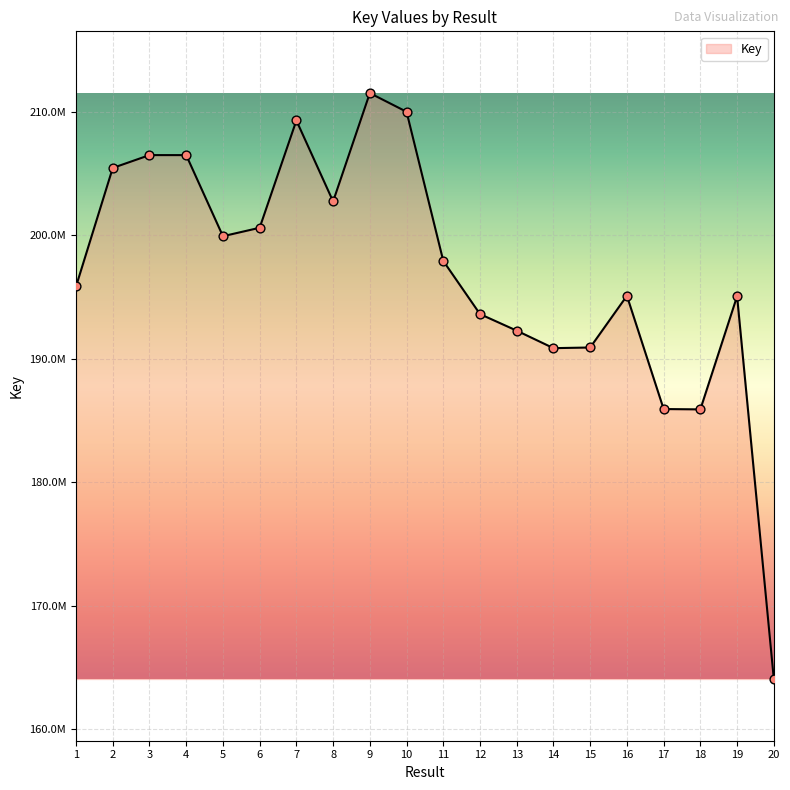

What is the ratio of the value at 9 to the value at 17?

1.1